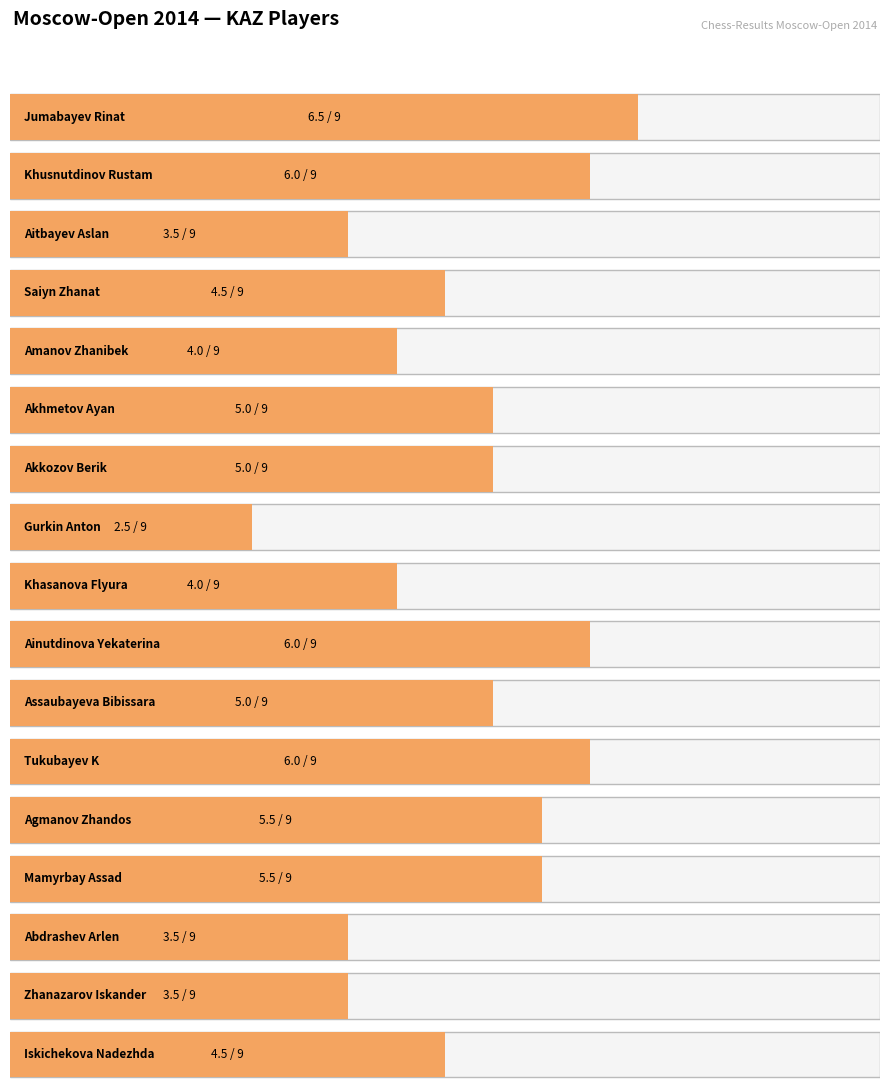

How many data points does each series have?

17